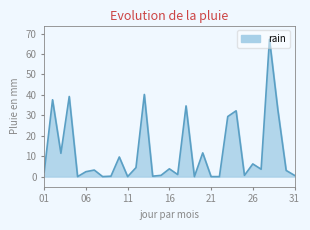

What is the maximum value shown in the chart?

67.2